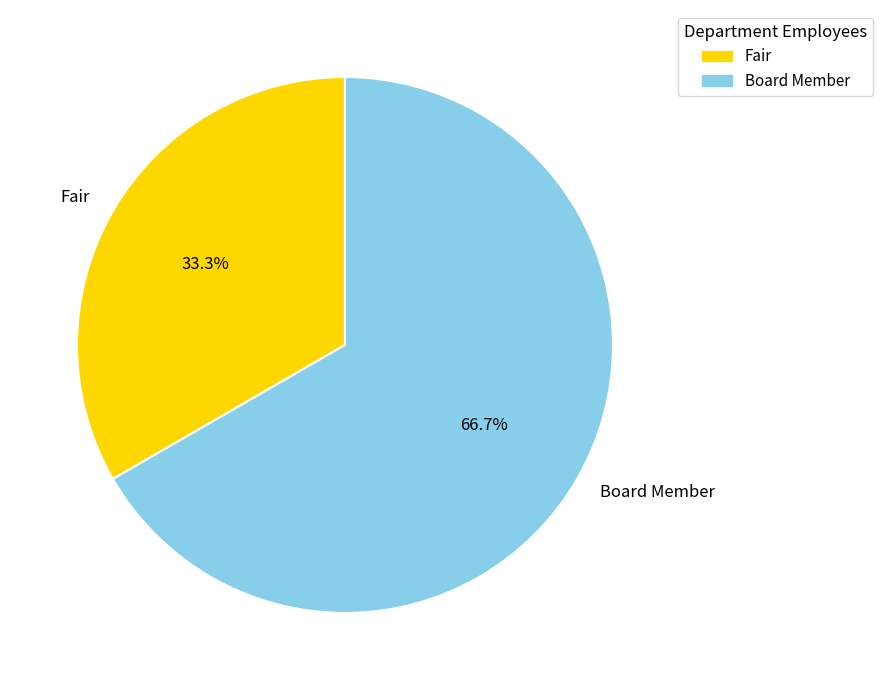

How many segments does this pie chart have?

2